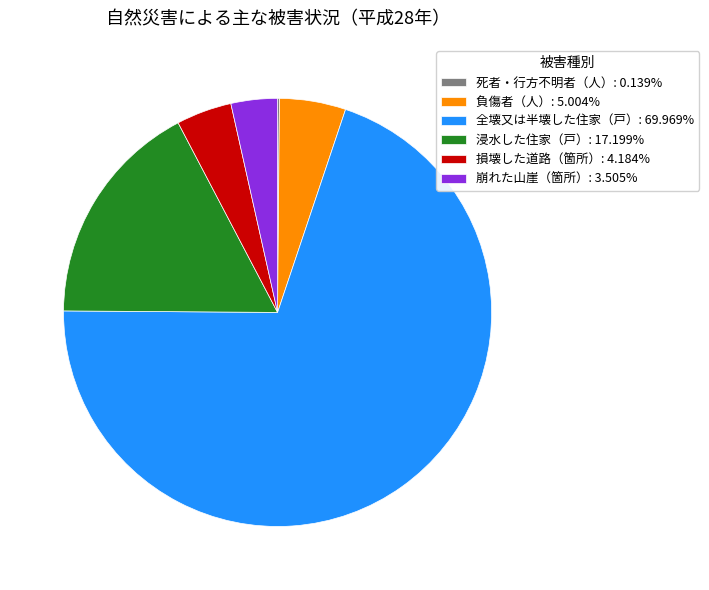

Does any single category account for the majority?

Yes